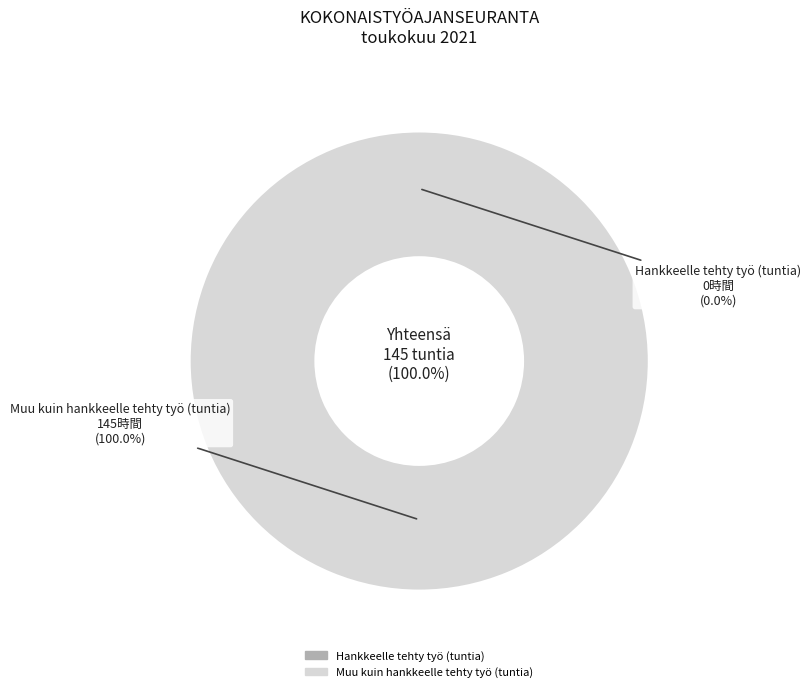

Does Hankkeelle tehty työ (tuntia) account for over 50% of the chart?

No